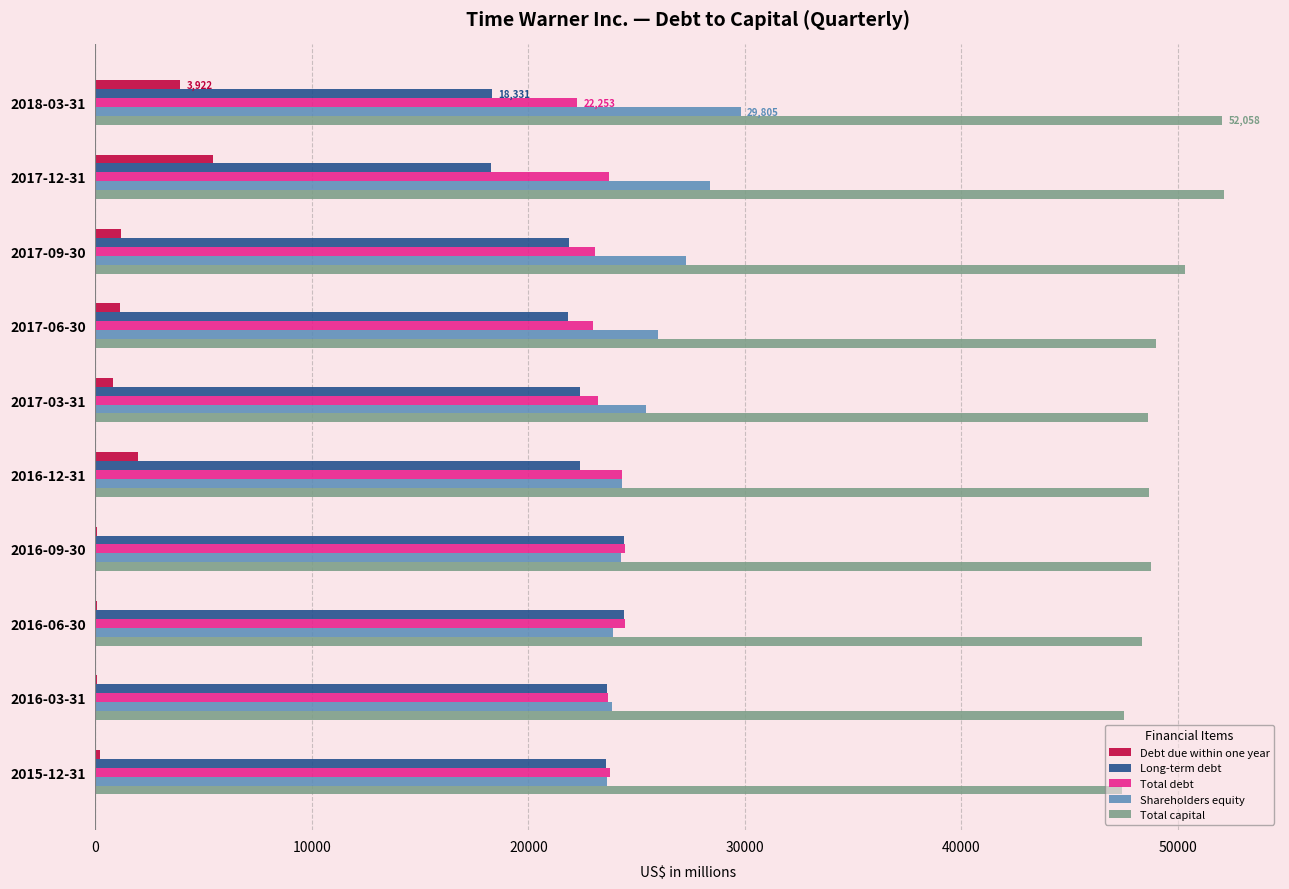

The value of Total capital at 2016-03-31 is 82864. True or false?

False